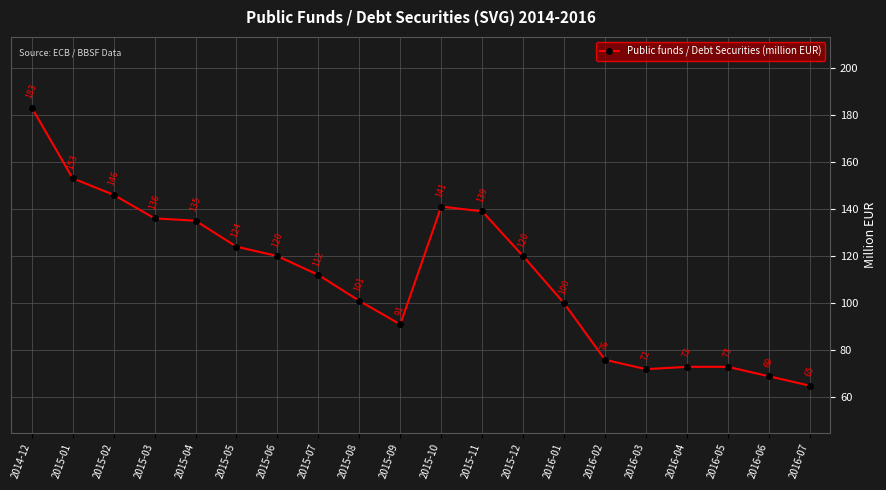

What is the label of the 19th point from the right?

2015-01